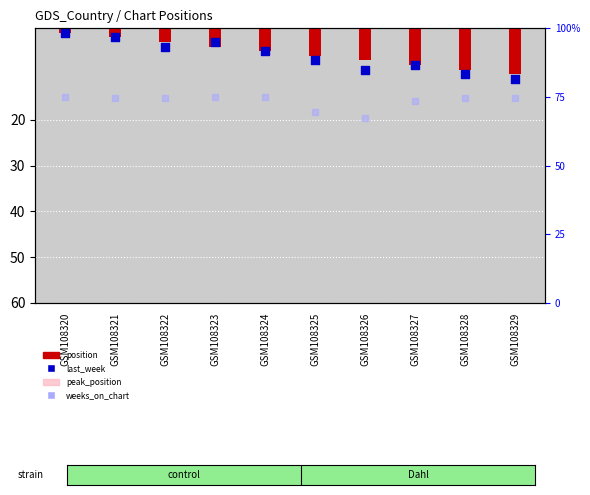

At which category is the sum across all series the highest?

GSM108329